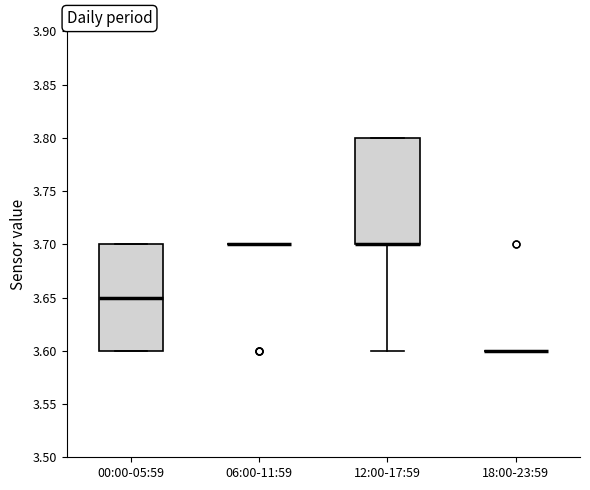

Reading left to right, read every box against the y-axis: the position of its median line, the range the box covers, and the ends of its whiskers. The values are not printed on the chart, so give them approximately, as read against the axis.

00:00-05:59: median 3.65, box 3.60 to 3.70, whiskers 3.60 to 3.70
06:00-11:59: box collapsed to a line at 3.70, whiskers 3.70 to 3.70
12:00-17:59: median 3.70 (drawn on the box's lower edge), box 3.70 to 3.80, whiskers 3.60 to 3.80
18:00-23:59: box collapsed to a line at 3.60, whiskers 3.60 to 3.60